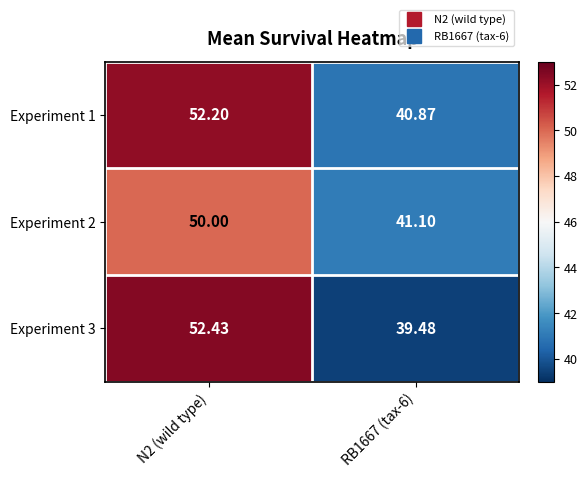

Is the value of Experiment 3 at RB1667 (tax-6) greater than the value of Experiment 1 at N2 (wild type)?

No